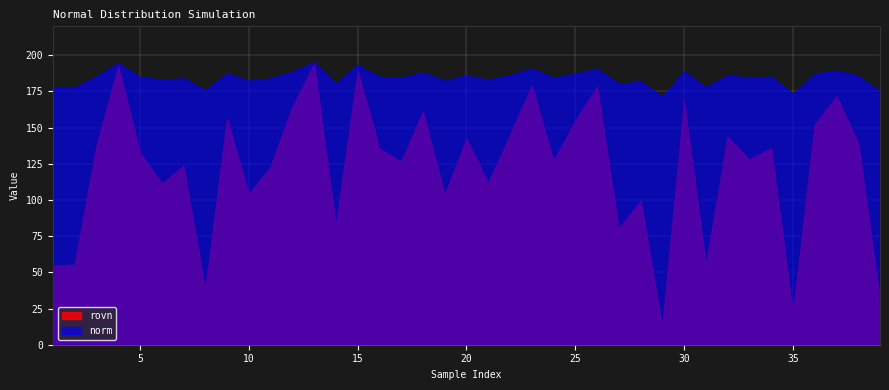

What is the maximum value for rovn?

194.1